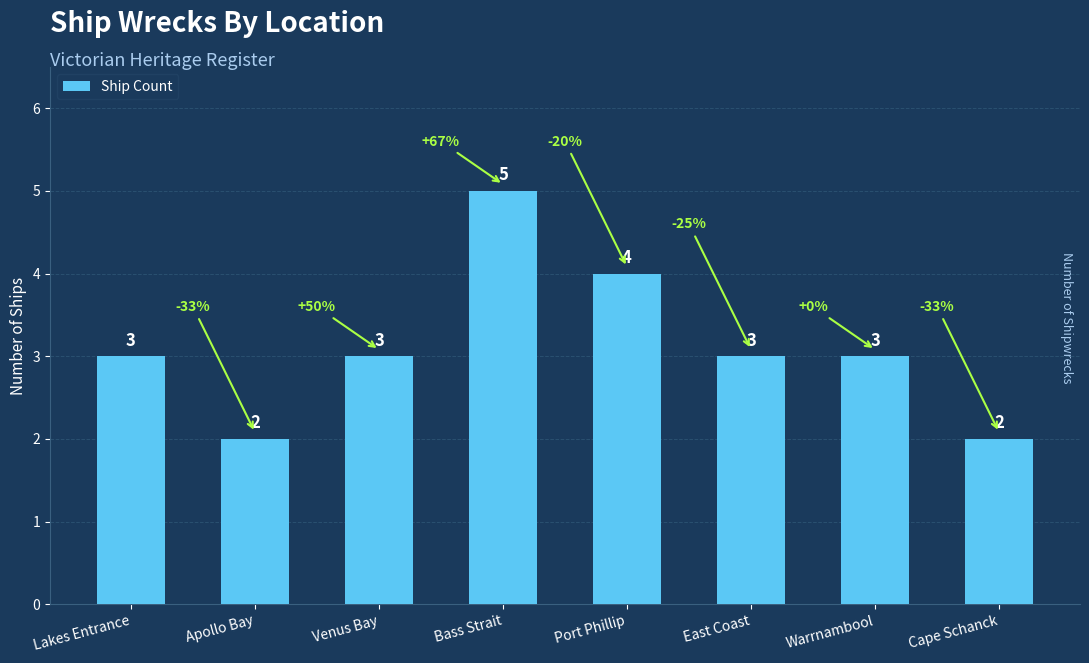

How many data points are less than 3?

2